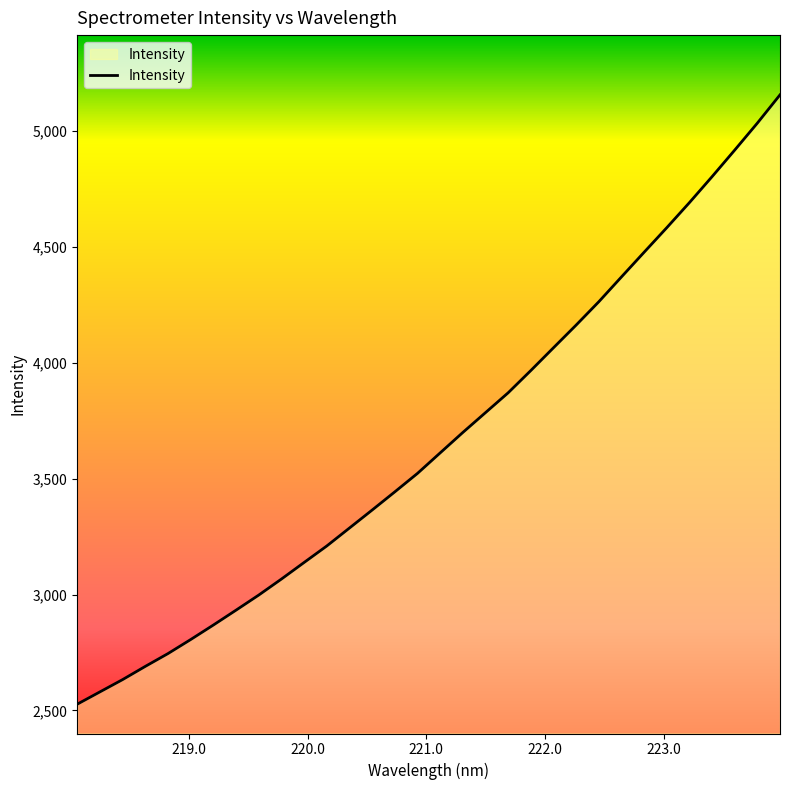

How many values exceed 3611?

16